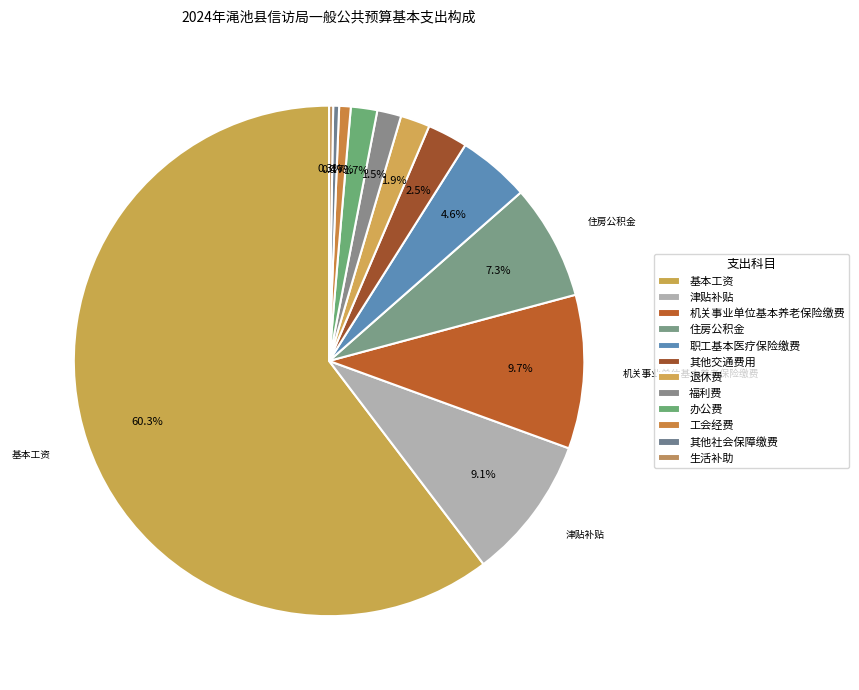

What percentage is NOT represented by 职工基本医疗保险缴费?

95.4%